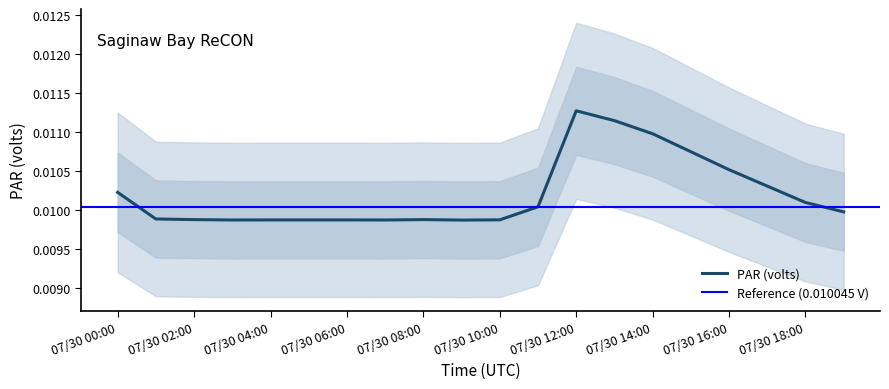

Is this an area chart (filled region under the line)?

No